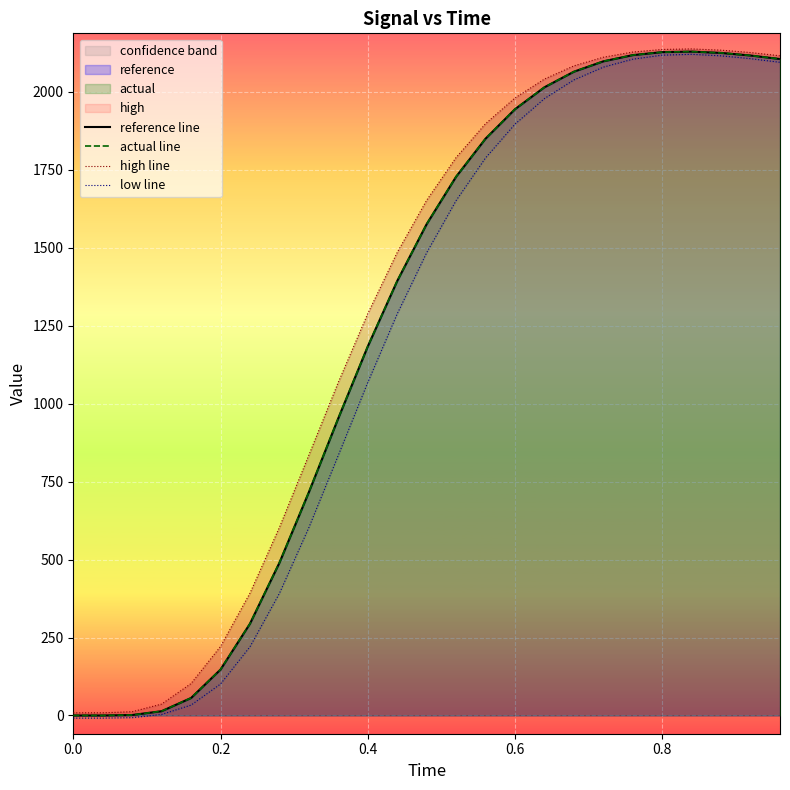

The value of actual line at 0.0 is 0.0. True or false?

True